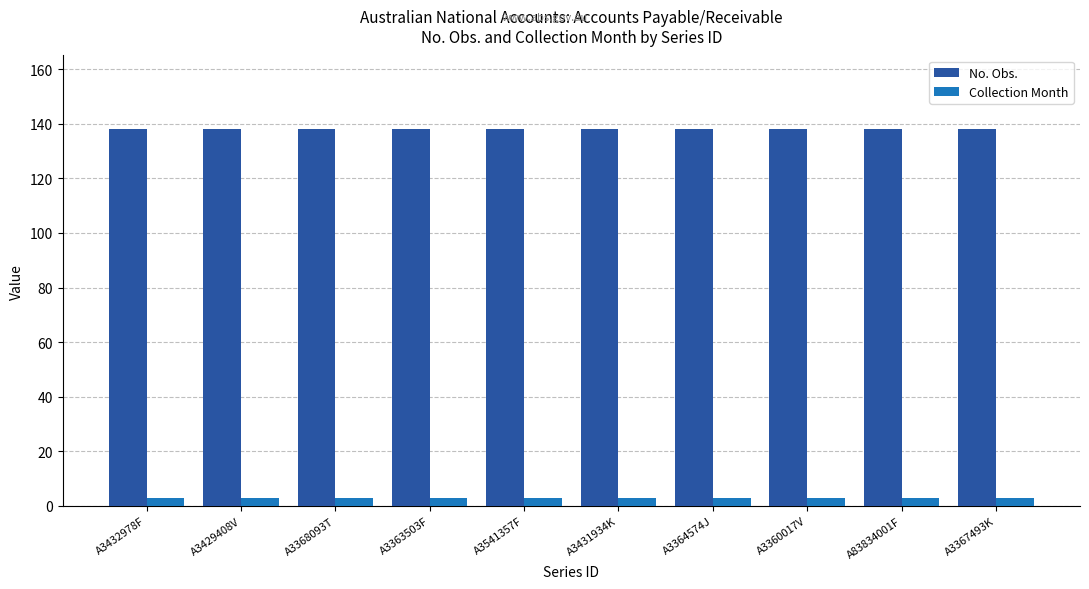

Rank the series by their average value, from highest to lowest.

No. Obs., Collection Month